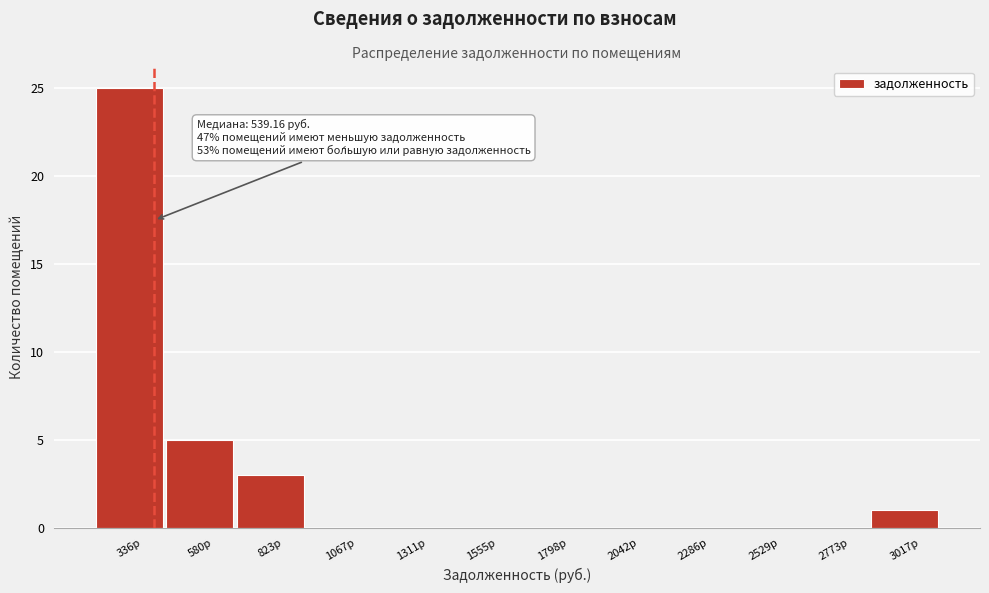

Reading left to right, extract all data points from this chart.

336р=25	580р=5	823р=3	1067р=0	1311р=0	1555р=0	1798р=0	2042р=0	2286р=0	2529р=0	2773р=0	3017р=1